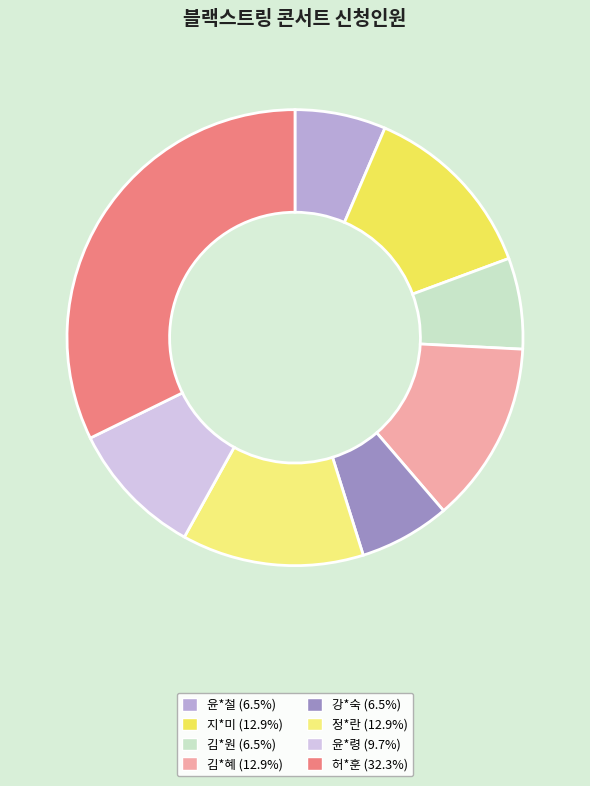

Which slice is the largest?

허*훈